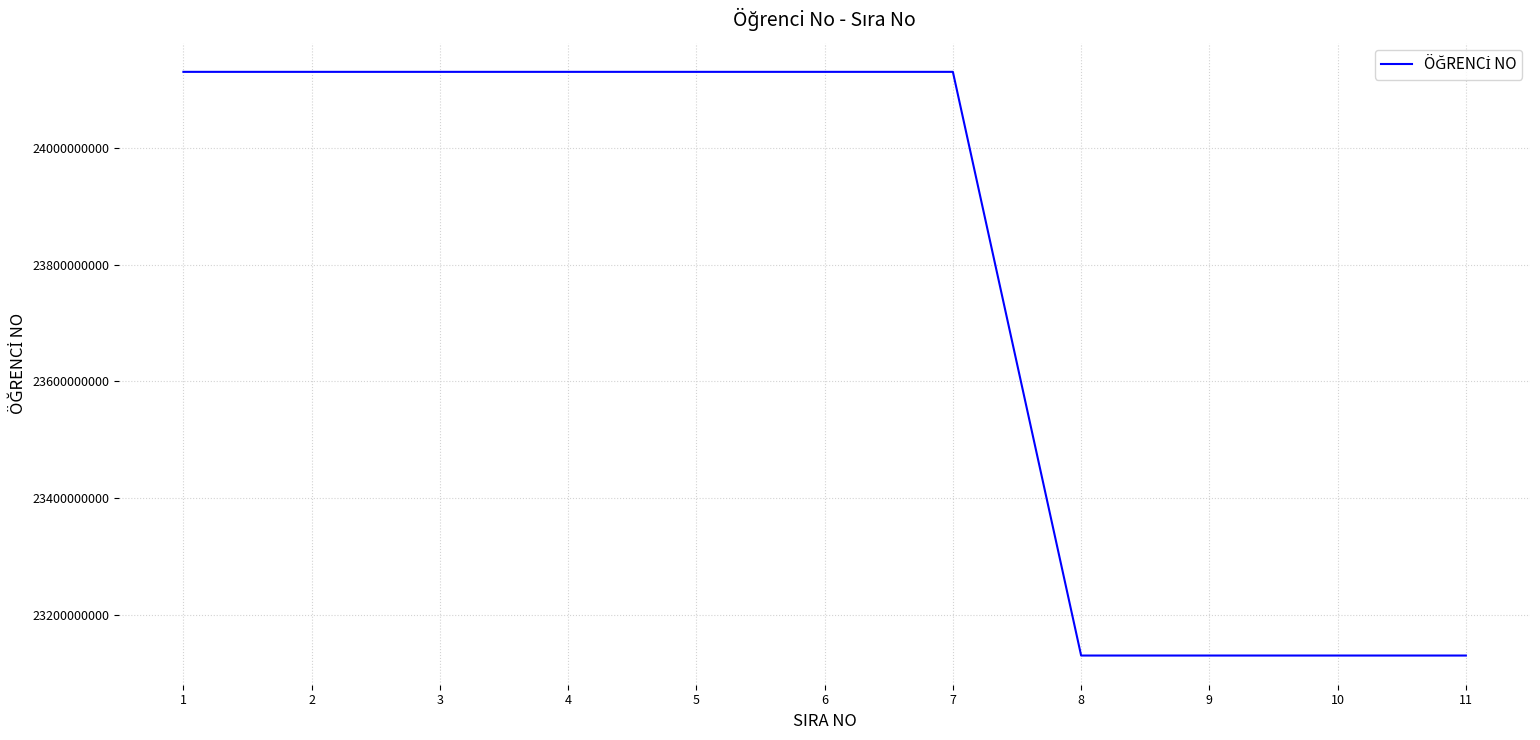

What is the greatest value displayed?

24130101797